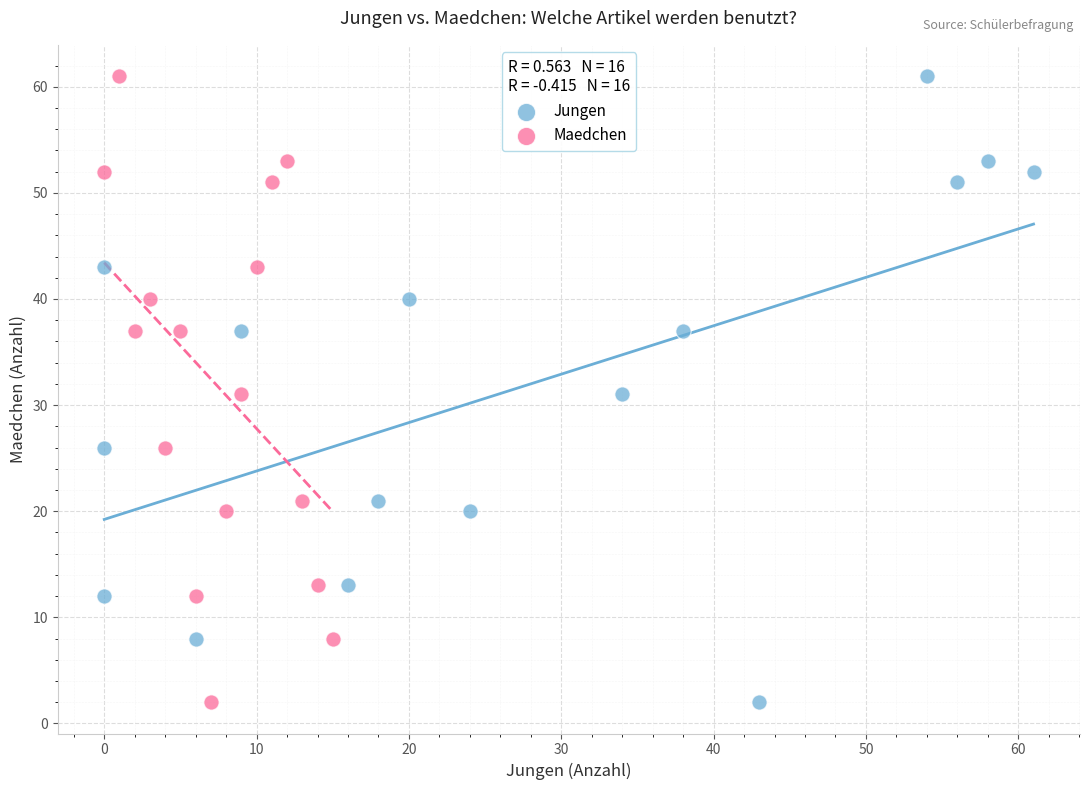

What are all the series names shown in the legend?

Jungen, Maedchen